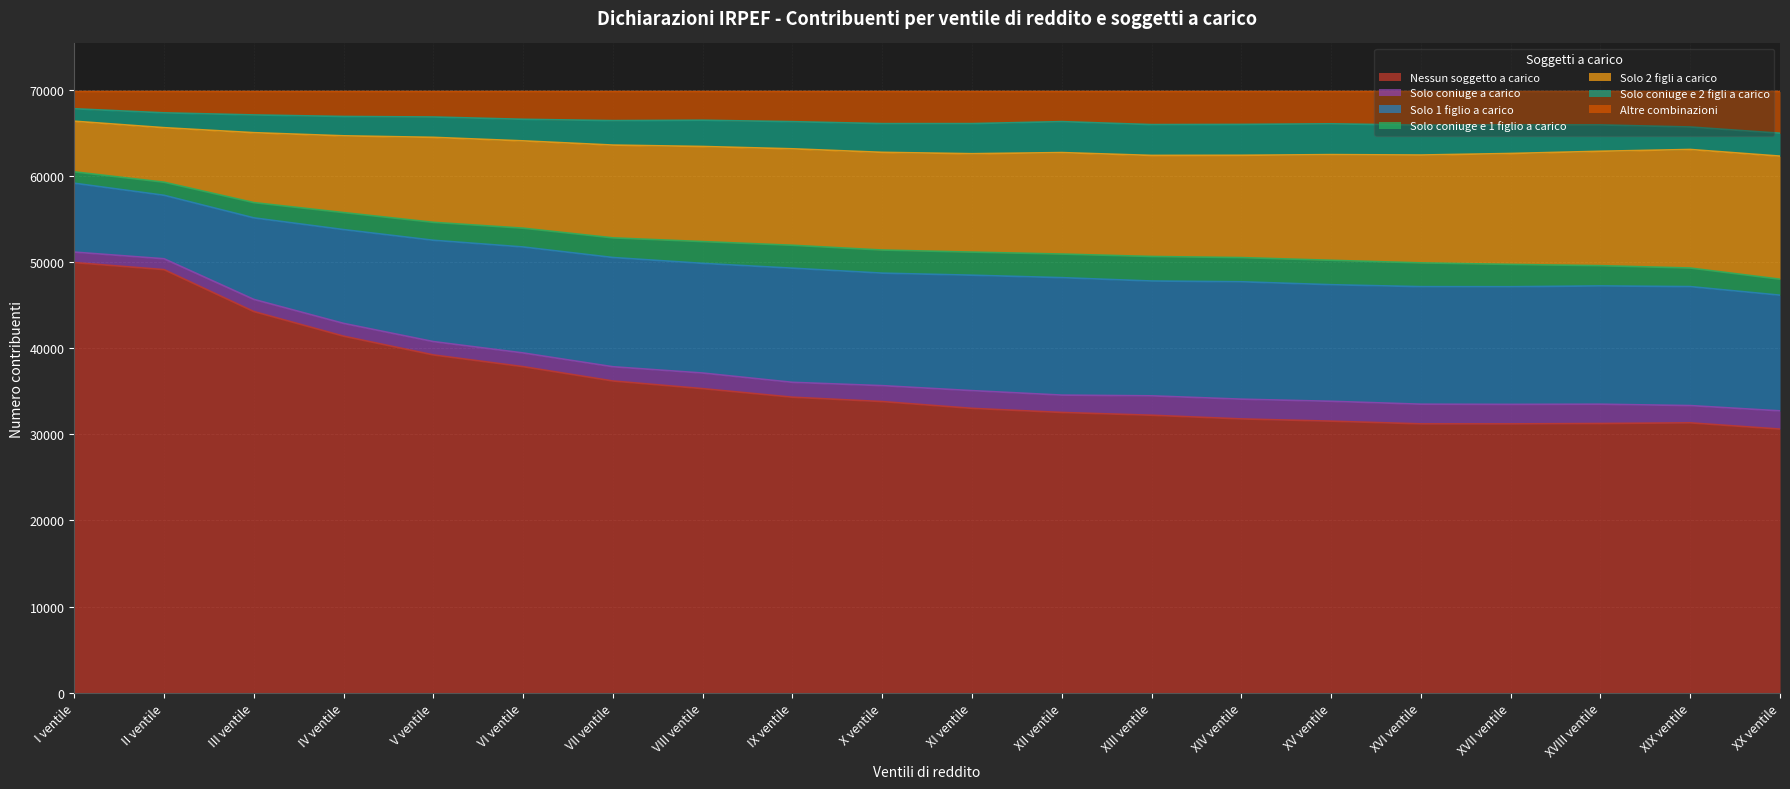

What is the total value across all series at I ventile?

69794